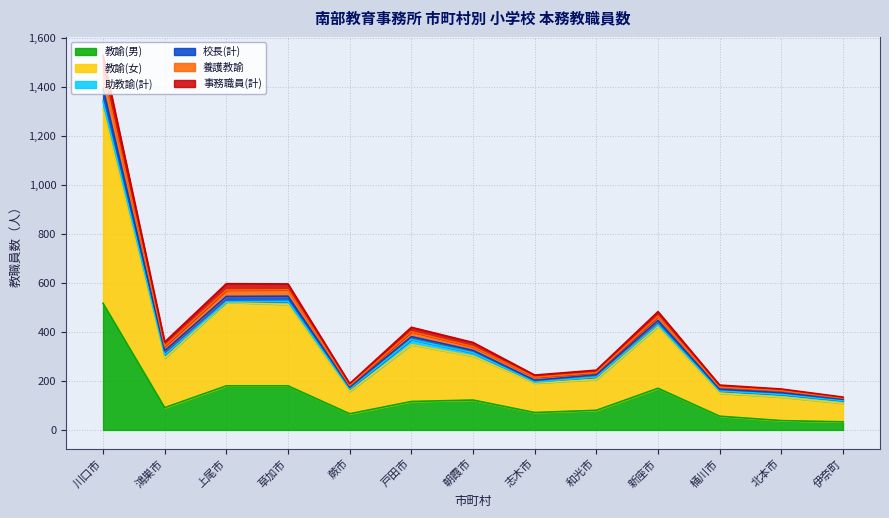

What is the spread (max minus min) of values at 伊奈町?

101